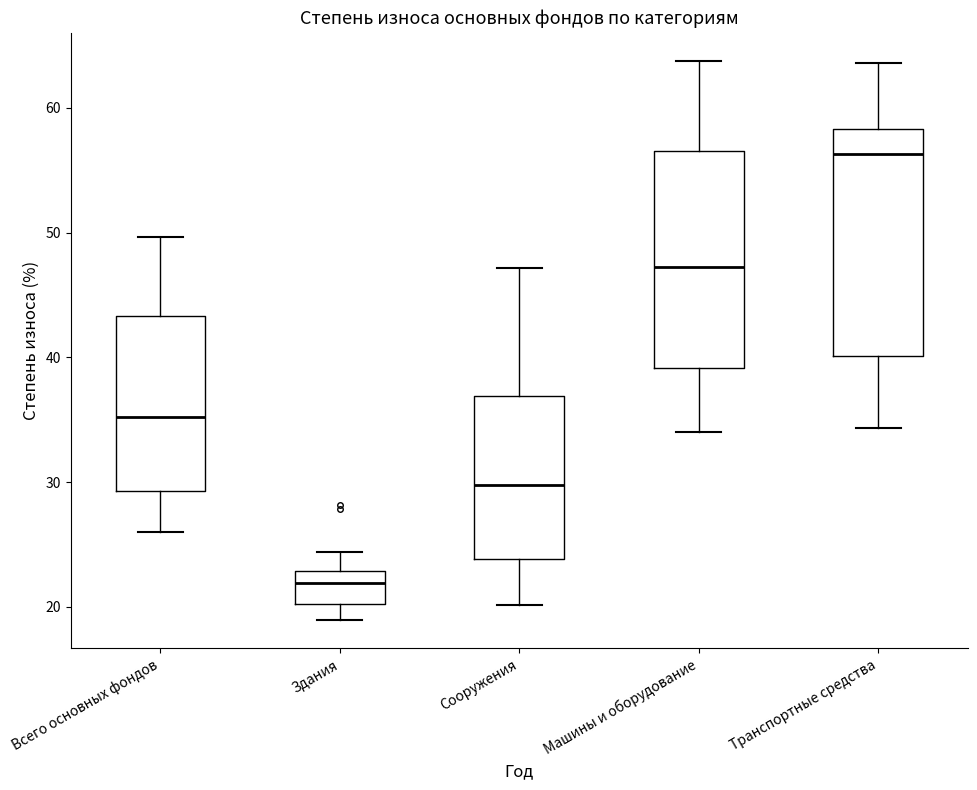

Reading left to right, transcribe this box plot: for each box, give where its median line is, the range the box spans, and where its two whiskers end, as read against the y-axis. The values are not printed on the chart, so give them approximately, as read against the axis.

Всего основных фондов: median 35, box 29 to 43, whiskers 26 to 50
Здания: median 22, box 20 to 23, whiskers 19 to 24
Сооружения: median 30, box 24 to 37, whiskers 20 to 47
Машины и оборудование: median 47, box 39 to 57, whiskers 34 to 64
Транспортные средства: median 56, box 40 to 58, whiskers 34 to 64